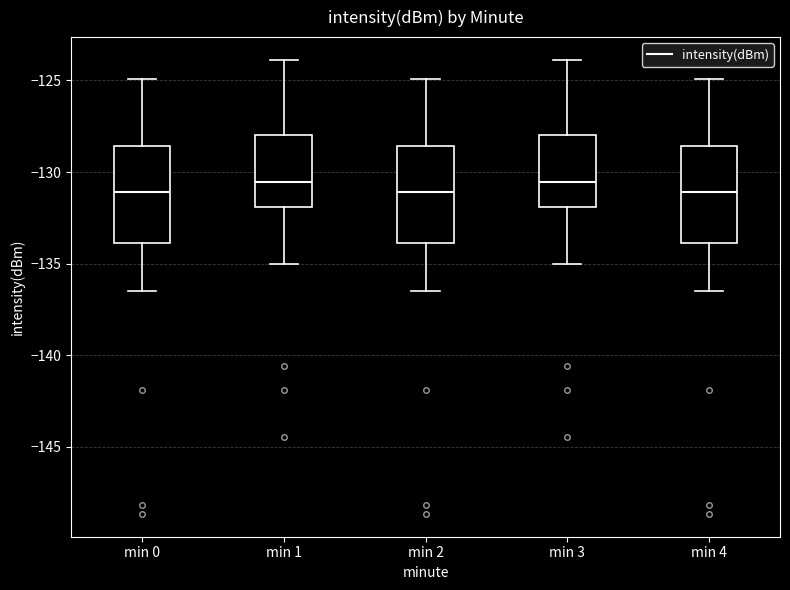

Reading left to right, transcribe this box plot: for each box, give where its median line is, the range the box spans, and where its two whiskers end, as read against the y-axis. The values are not printed on the chart, so give them approximately, as read against the axis.

min 0: median -131.0, box -134.0 to -128.5, whiskers -136.5 to -125.0
min 1: median -130.5, box -132.0 to -128.0, whiskers -135.0 to -124.0
min 2: median -131.0, box -134.0 to -128.5, whiskers -136.5 to -125.0
min 3: median -130.5, box -132.0 to -128.0, whiskers -135.0 to -124.0
min 4: median -131.0, box -134.0 to -128.5, whiskers -136.5 to -125.0